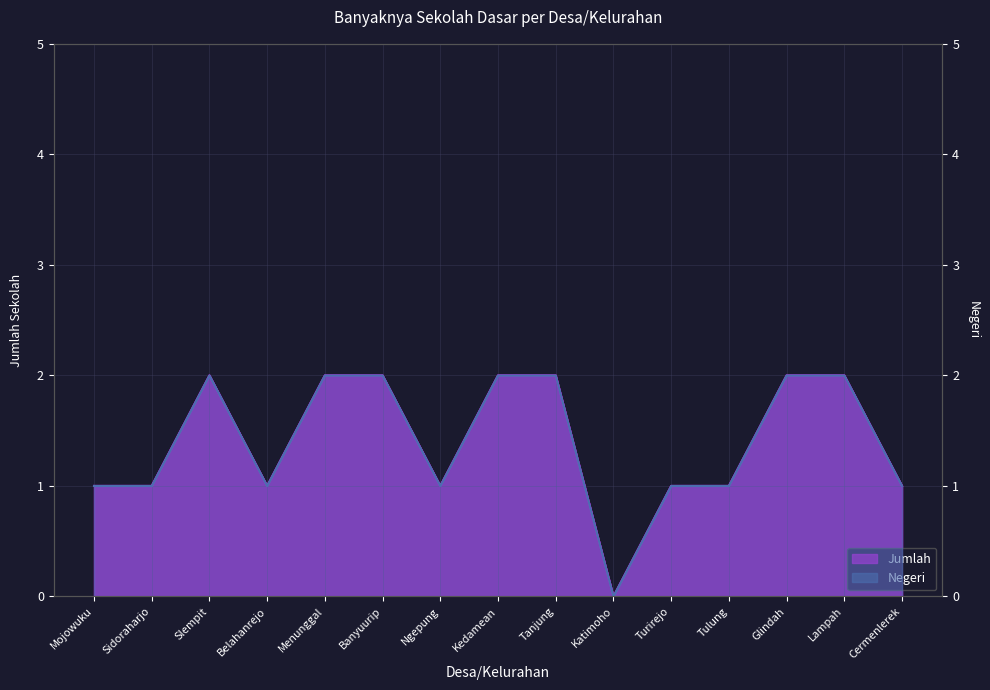

Is the value of Negeri at Ngepung greater than the value of Jumlah at Lampah?

No